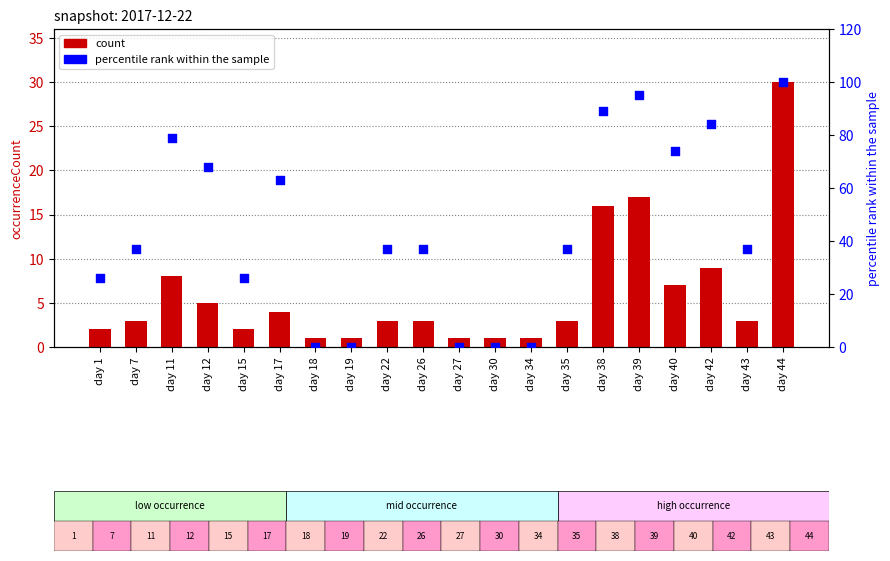

Which series has the largest total across all categories?

percentile rank within the sample